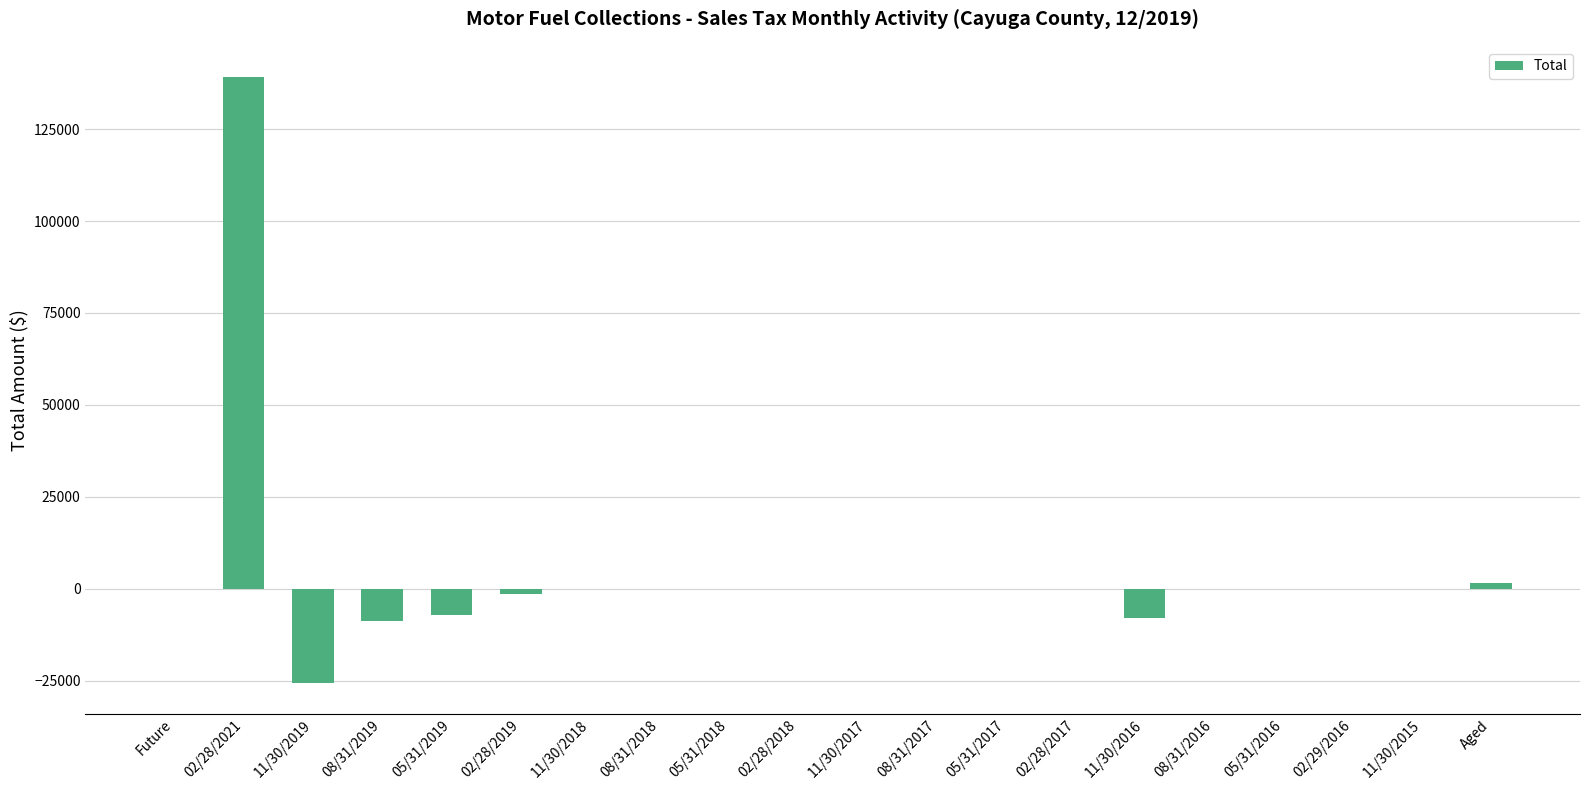

What is the difference between the values at 11/30/2016 and Future?

7875.2